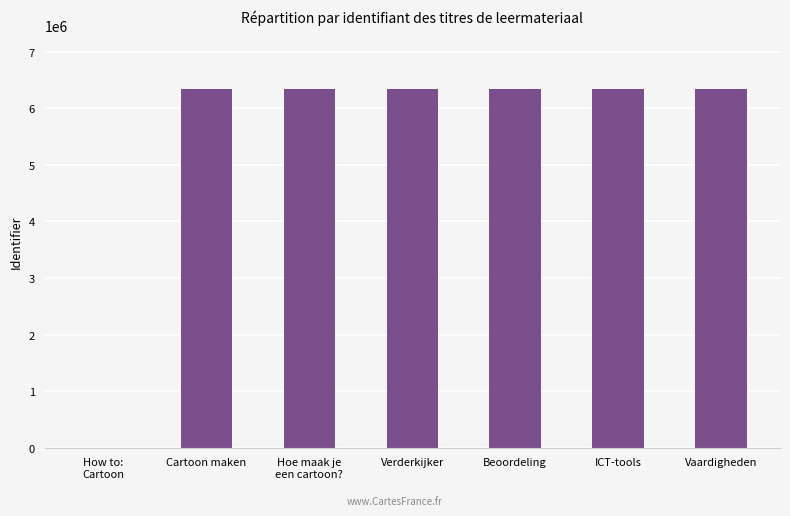

True or false: the data shows 4365946 at Beoordeling.

False